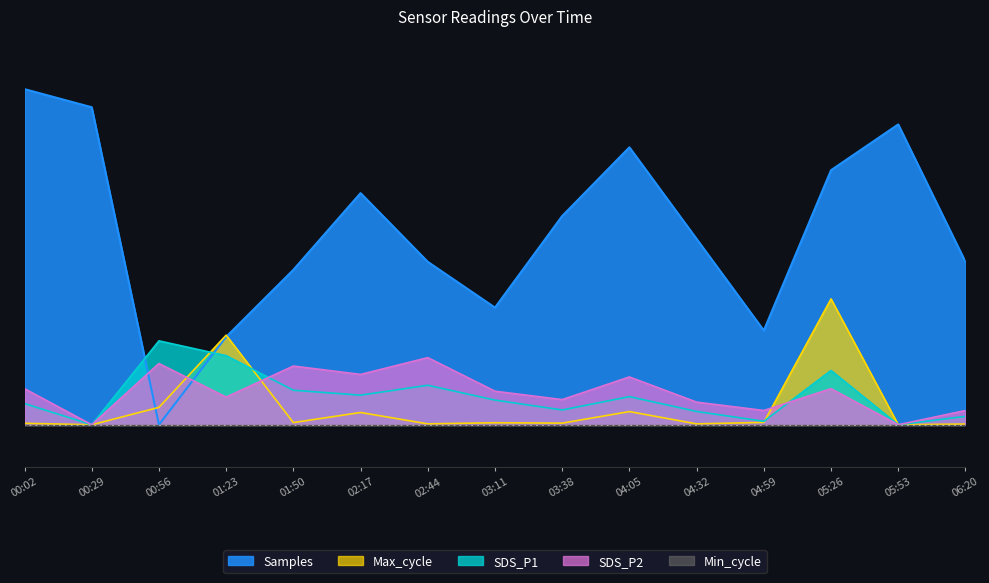

After their last crossing, which series has the higher values: SDS_P1 or SDS_P2?

SDS_P1